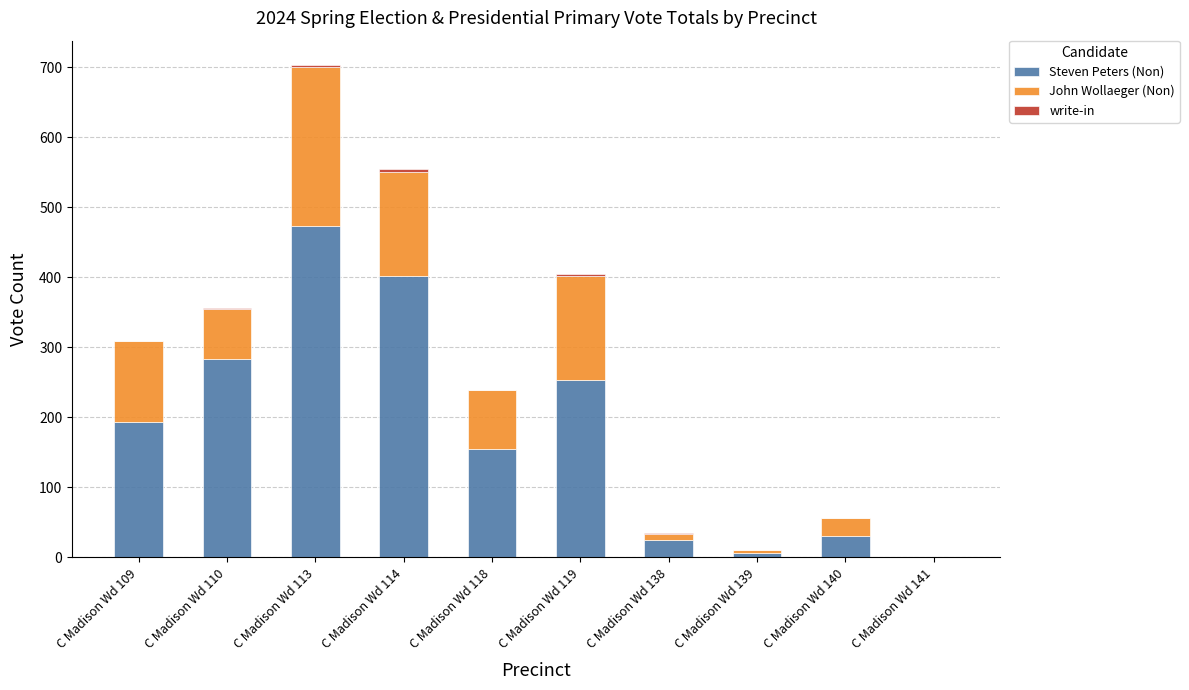

Which category has the highest value in the Steven Peters (Non) series?

C Madison Wd 113